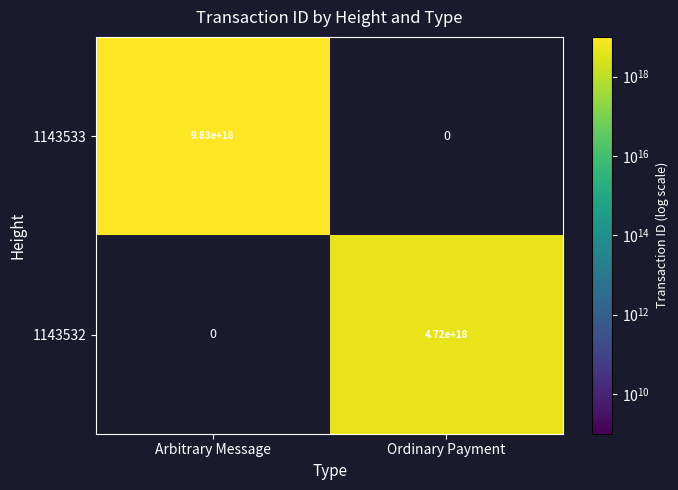

How many positive values does the 1143532 series have?

1